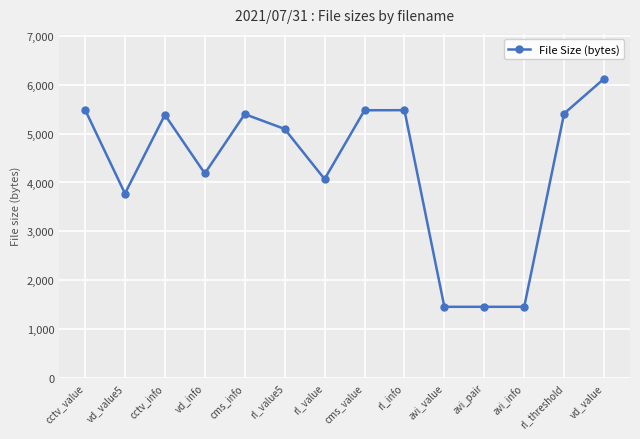

What is the value of the 6th point from the left?

5096